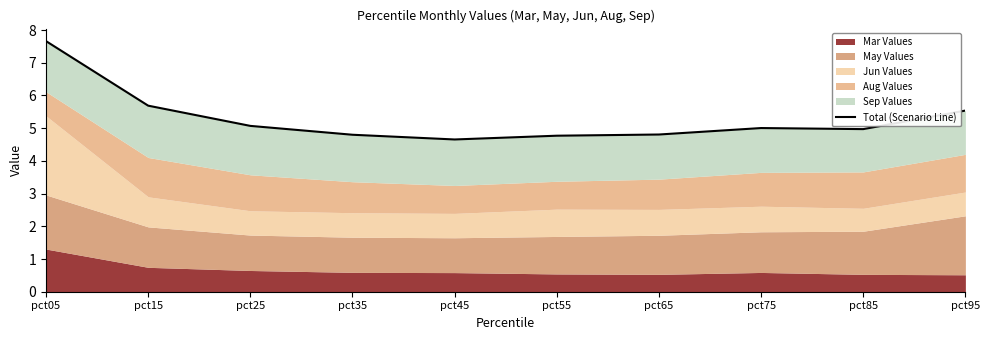

The chart shows a value of 5.1 at pct25. True or false?

True